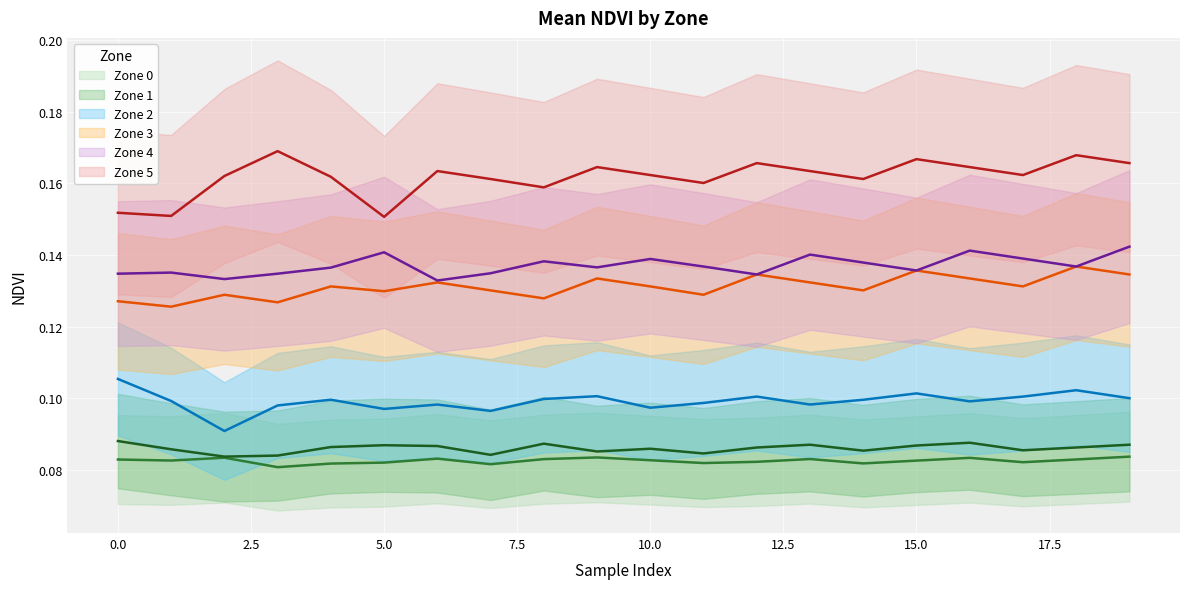

Where is Zone 5 nearest to the value 0?

5